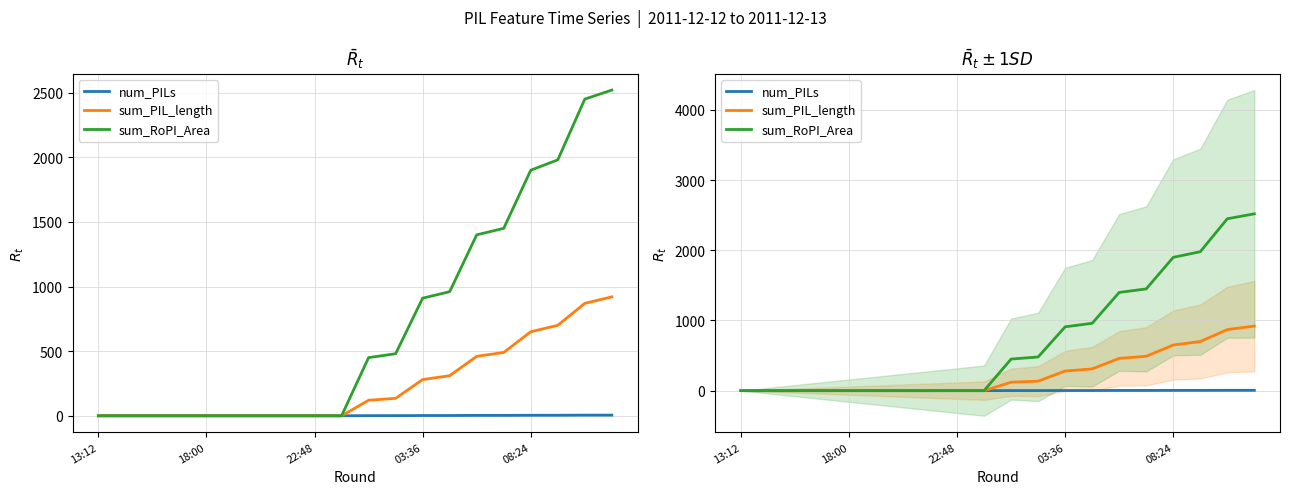

How many values in the num_PILs series exceed 1?

8